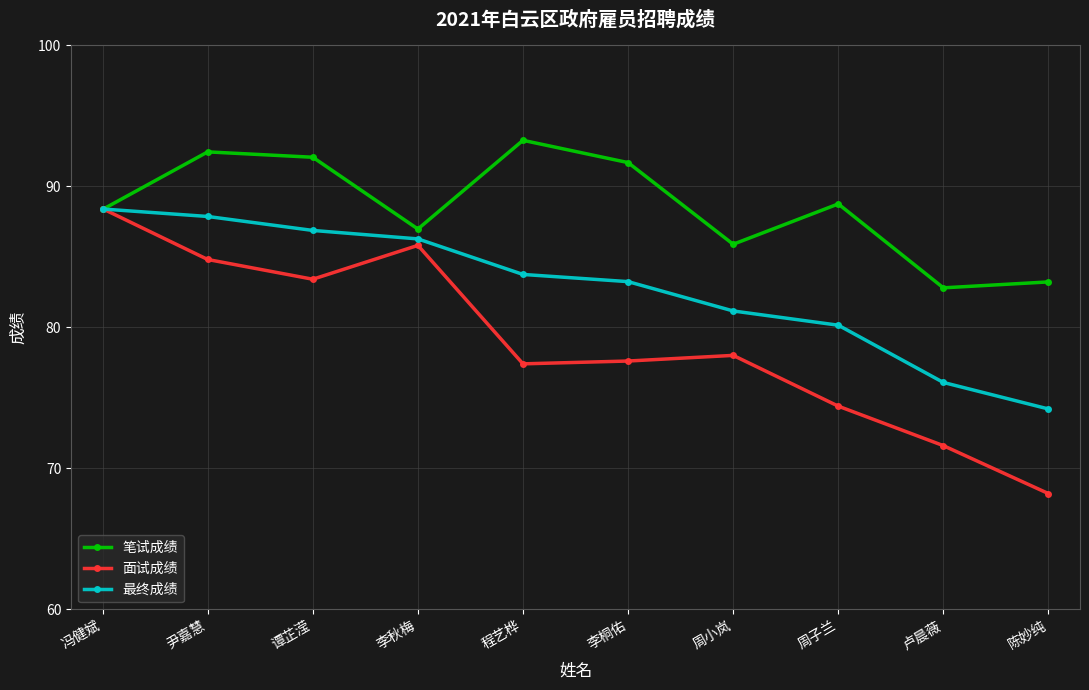

What is the minimum value for 最终成绩?

74.2